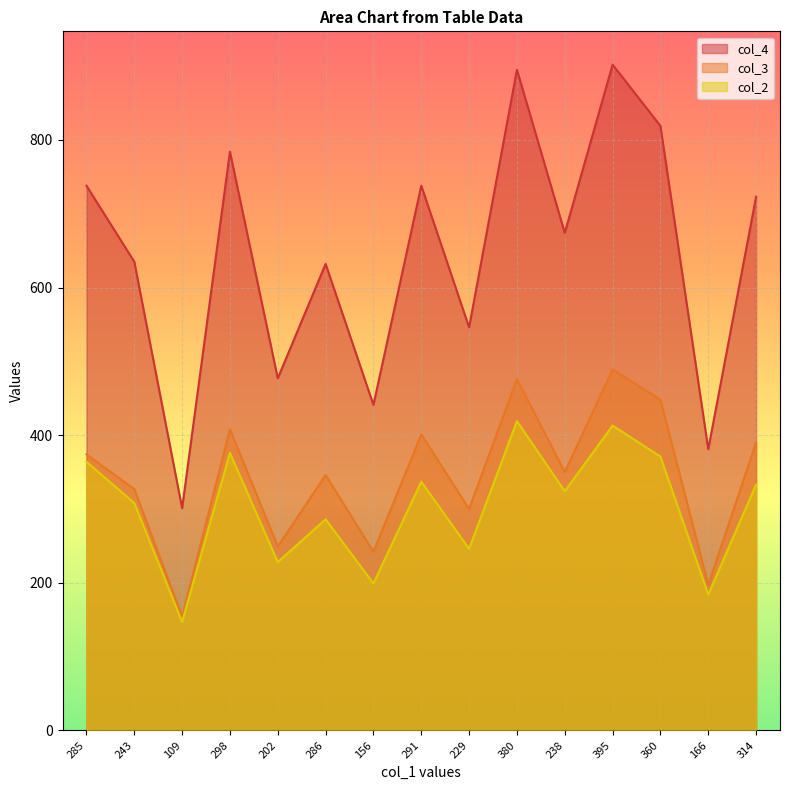

What is the lowest value of the col_2 series?

147